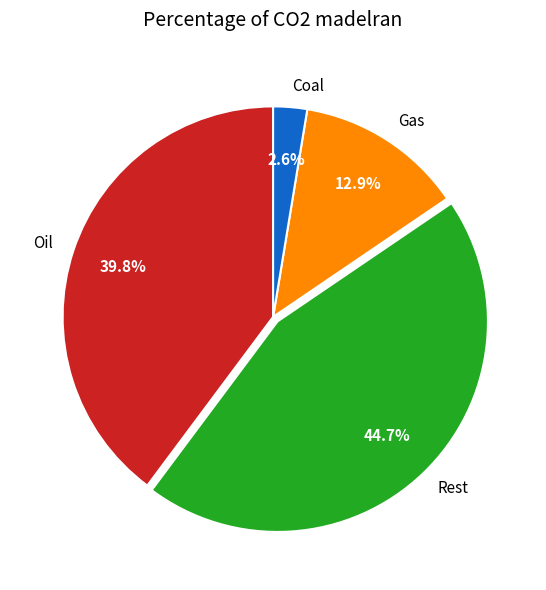

Which has a higher value, Oil or Gas?

Oil